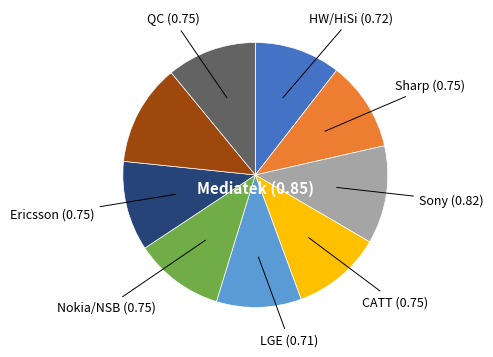

Is there any slice that represents more than half of the pie?

No